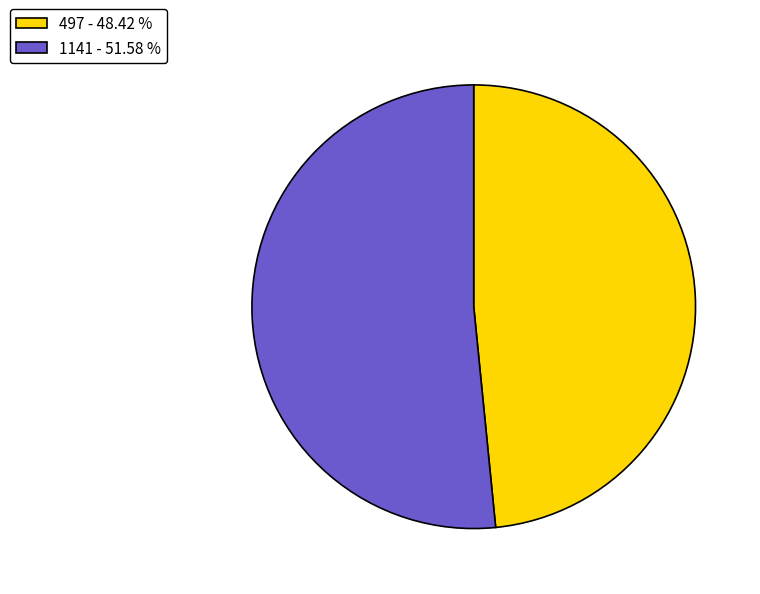

Which has a higher value, 1141 - 51.58 % or 497 - 48.42 %?

1141 - 51.58 %